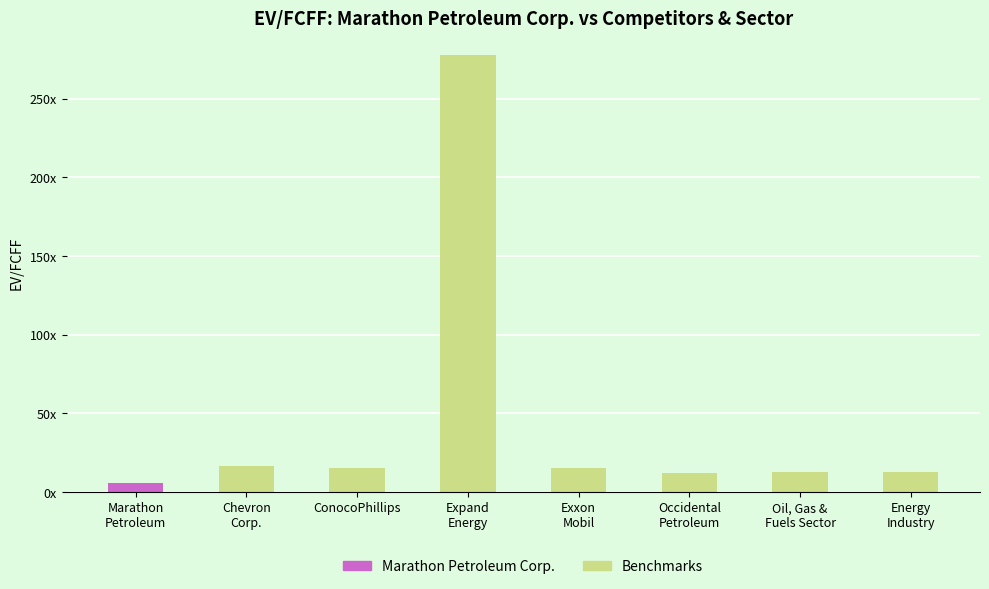

True or false: the data shows 5.4 at Marathon
Petroleum.

True